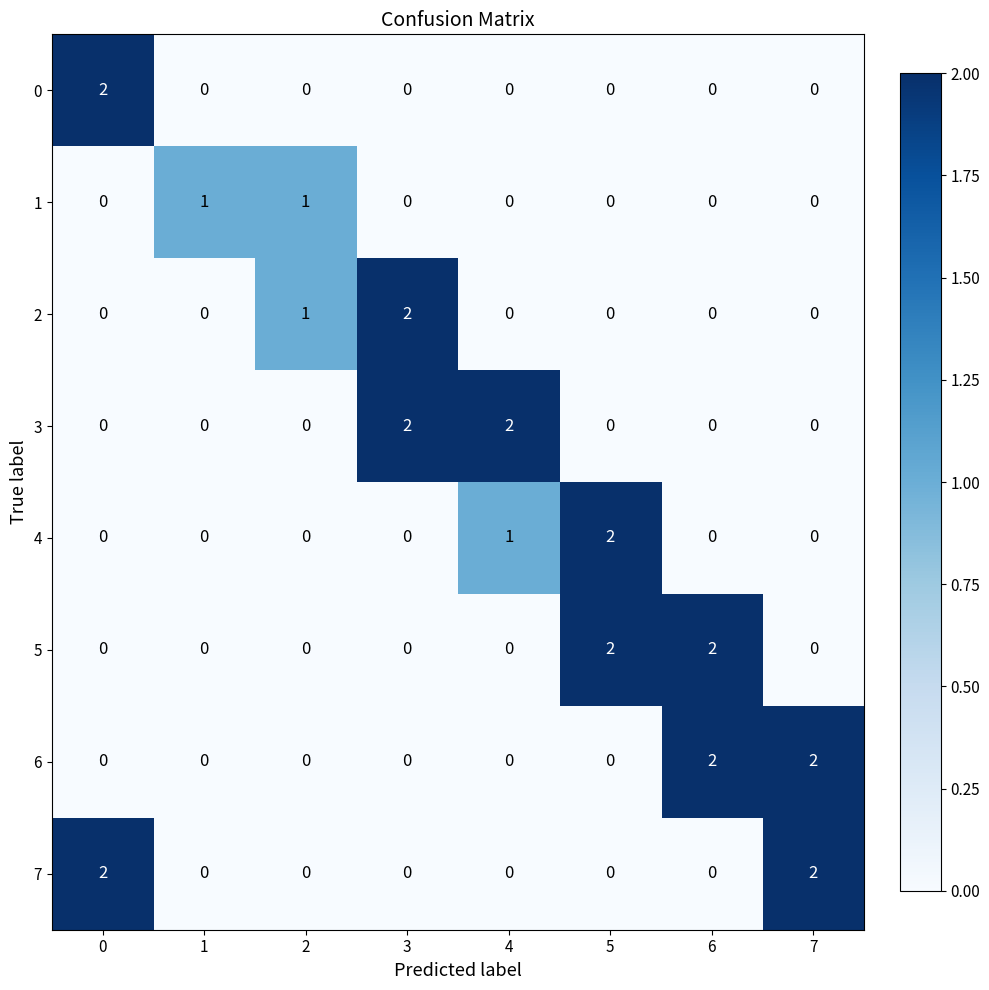

Count the 1 values in the range 0 to 1.

8